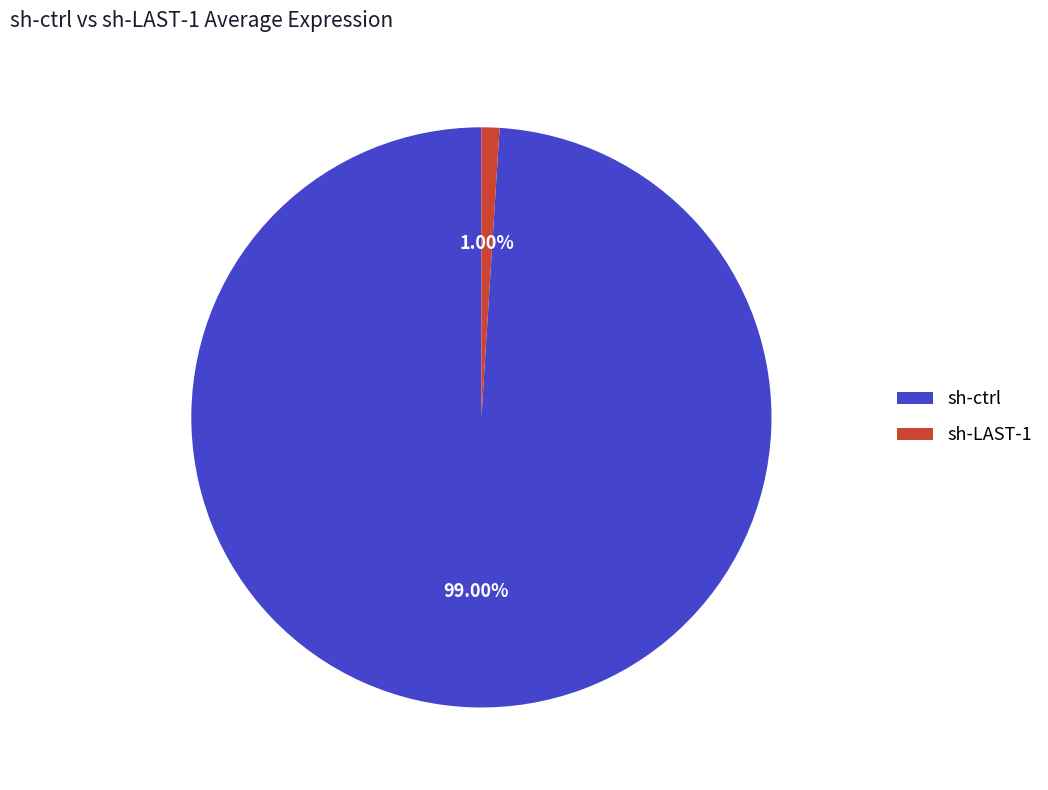

How many slices are in this pie chart?

2